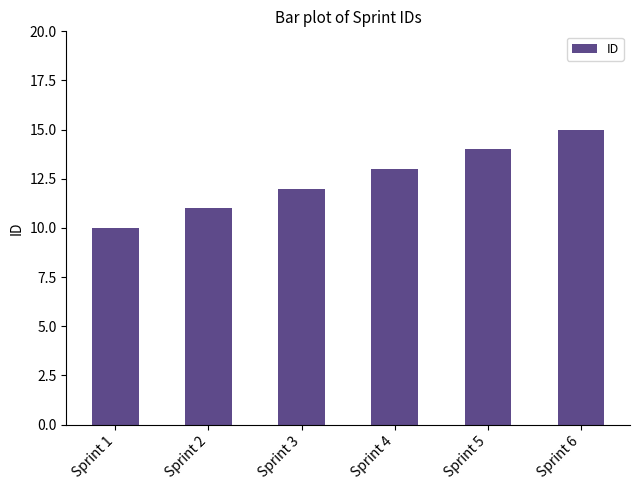

What is the difference between the maximum and minimum values?

5